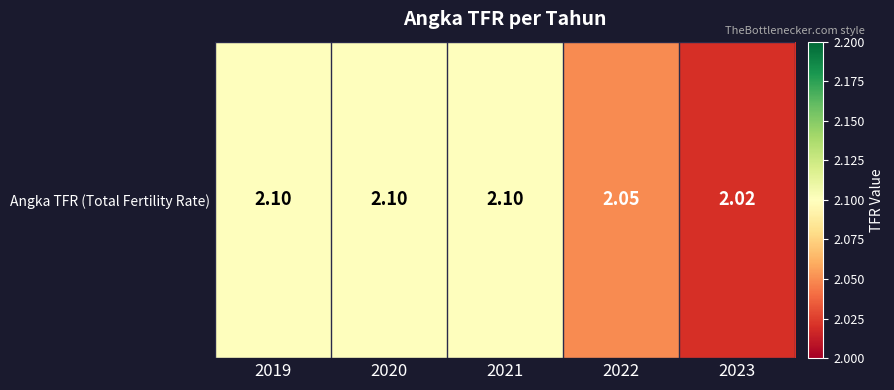

How many data points does each series have?

5